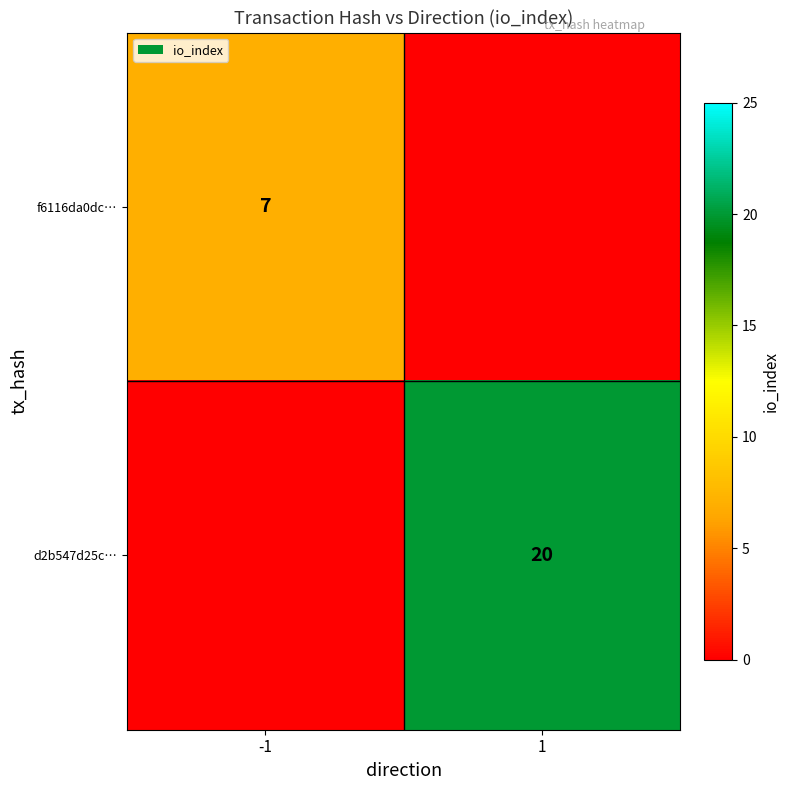

The d2b547d25c… series shows 6 at 1. True or false?

False